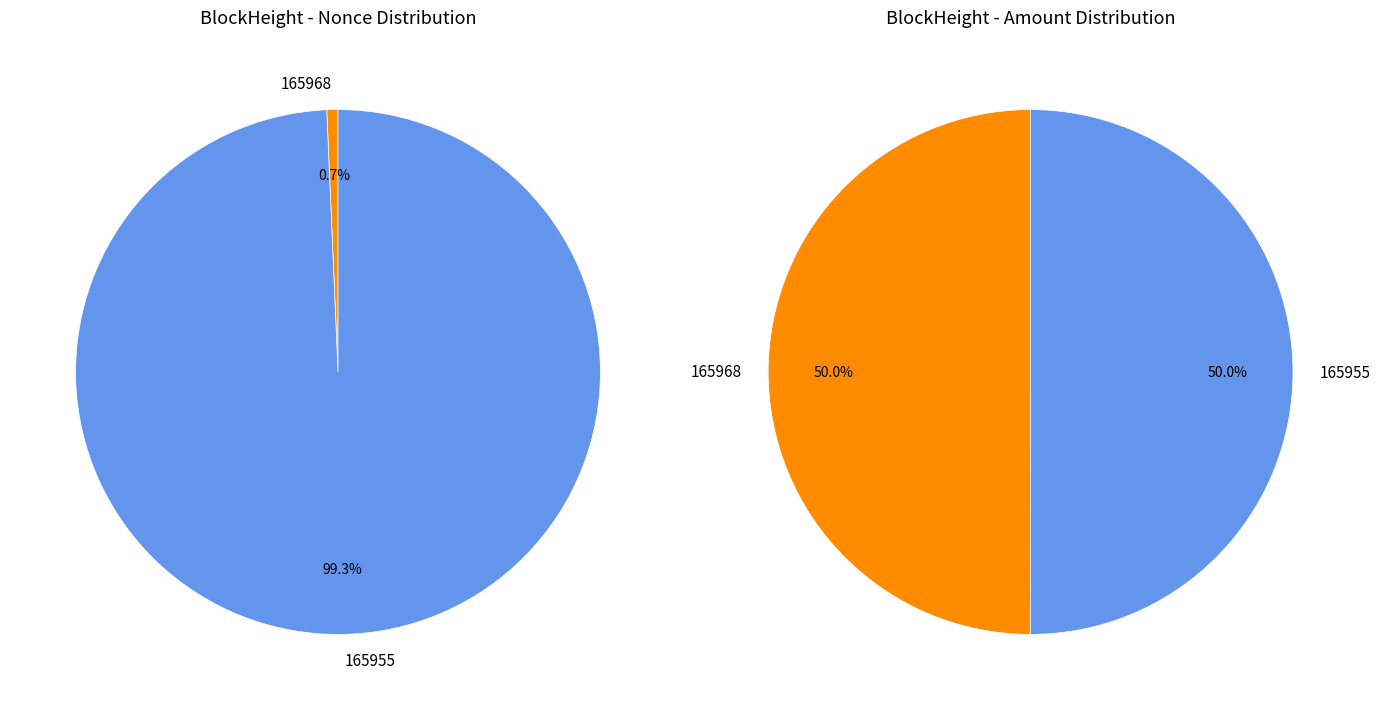

Does any single category account for the majority?

Yes